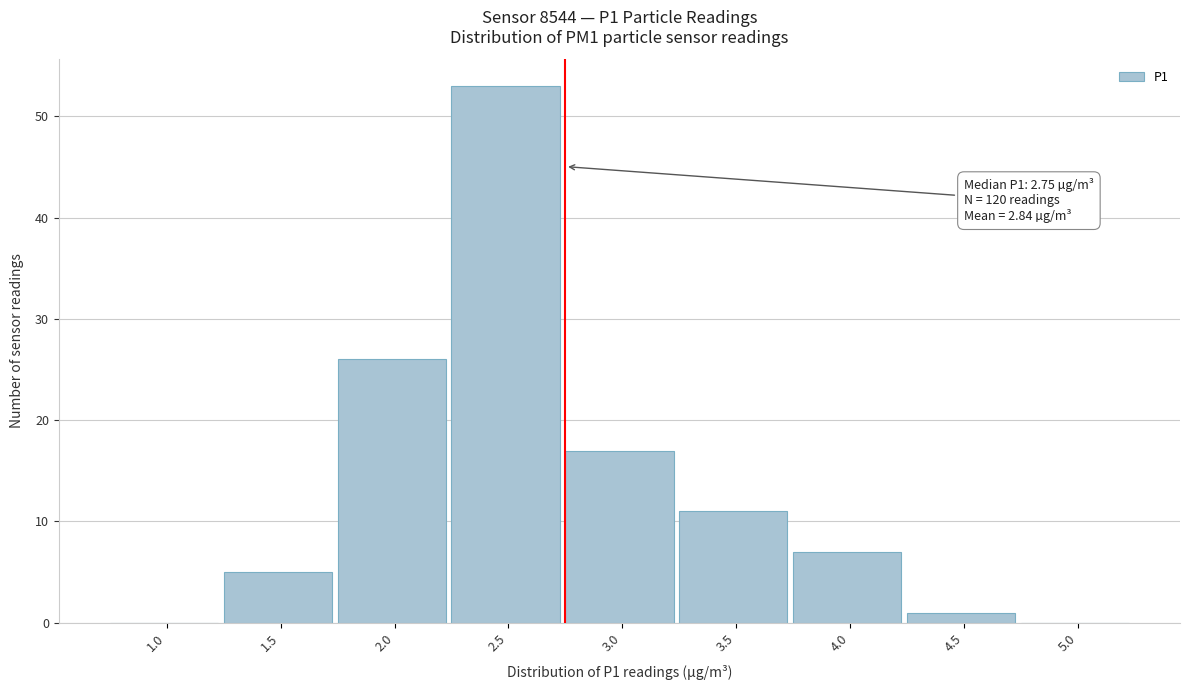

Reading left to right, what are all the values shown in this chart?

1.0=0	1.5=5	2.0=26	2.5=53	3.0=17	3.5=11	4.0=7	4.5=1	5.0=0